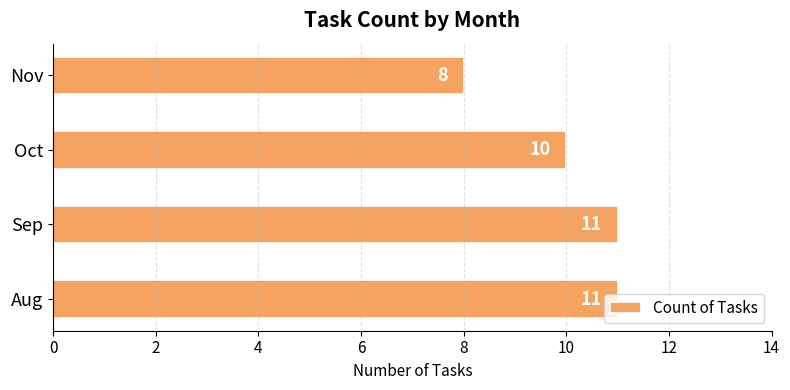

True or false: the data shows 8 at Nov.

True